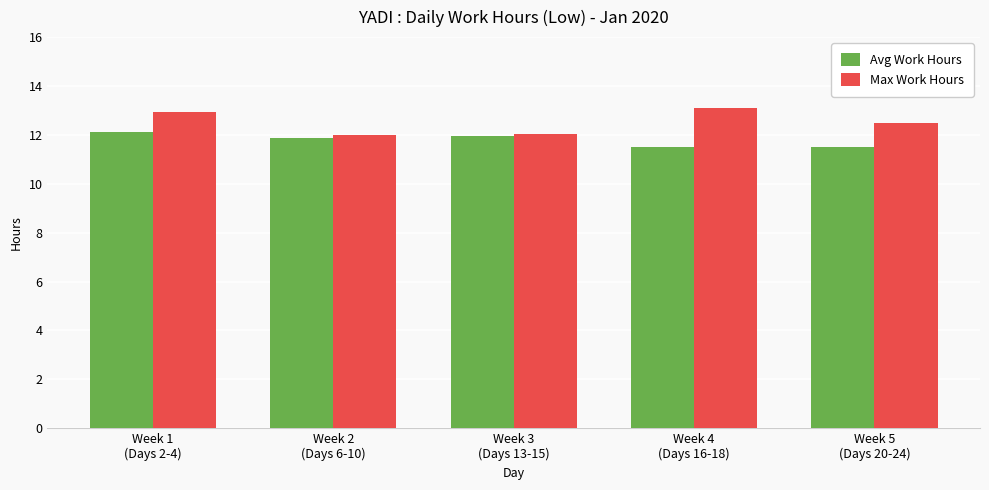

Which category has the highest value across all series?

Week 4
(Days 16-18)